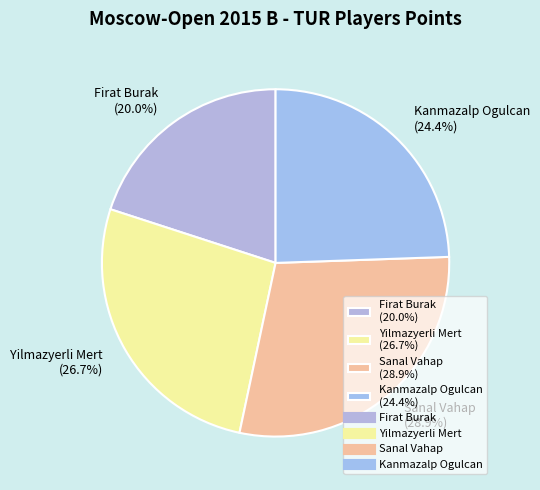

Which slice is the smallest?

Firat Burak